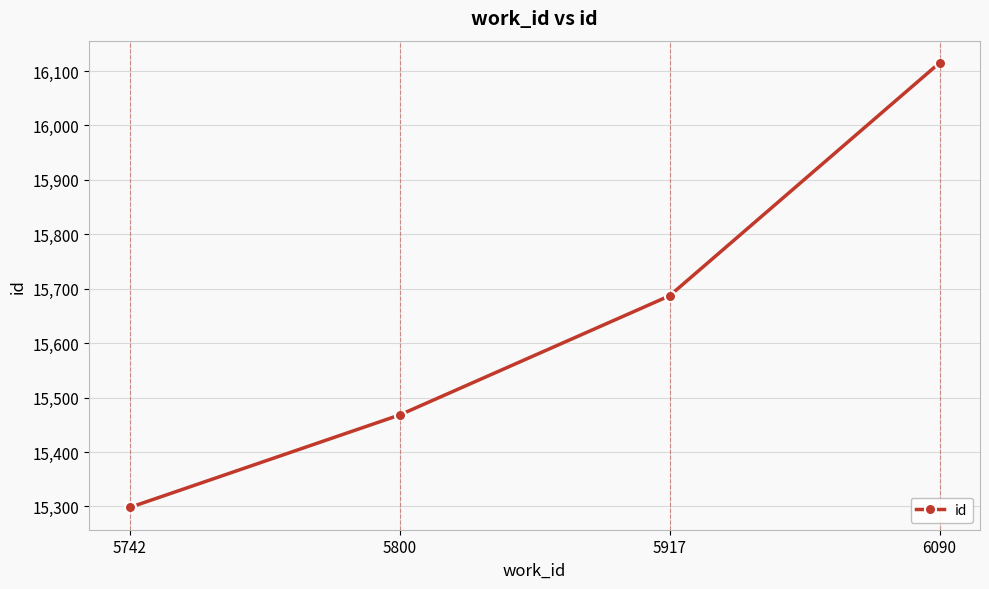

List the labels in order of value, largest first.

6090, 5917, 5800, 5742